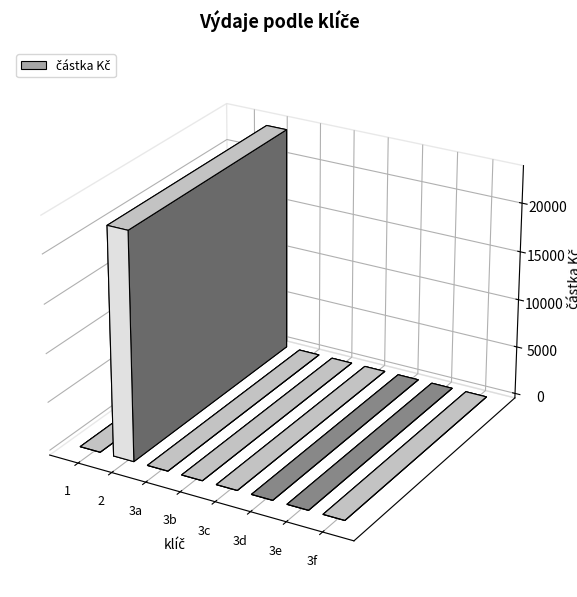

How many data points are above 0?

1